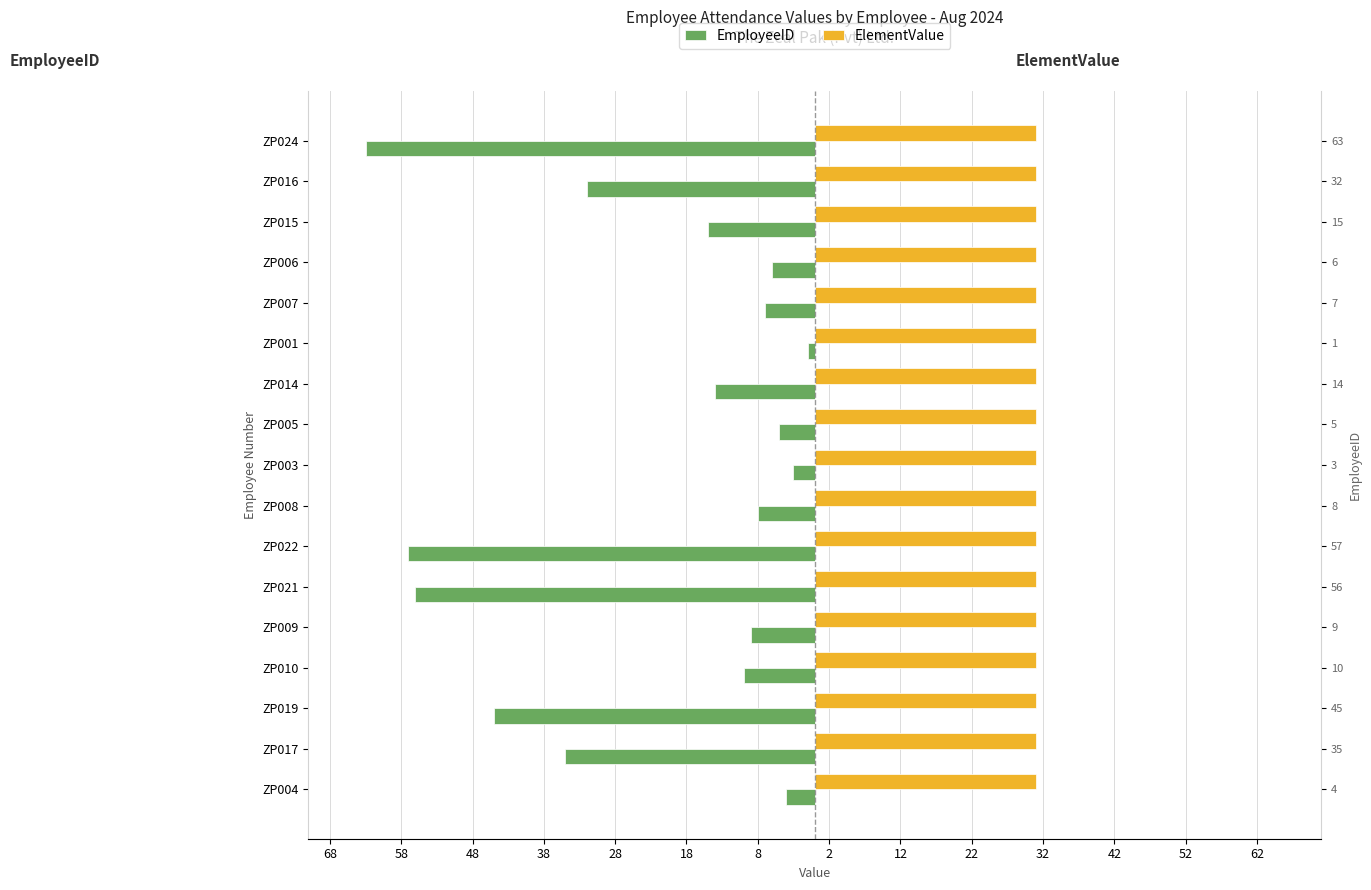

What is the sum of all EmployeeID values?

-370.0